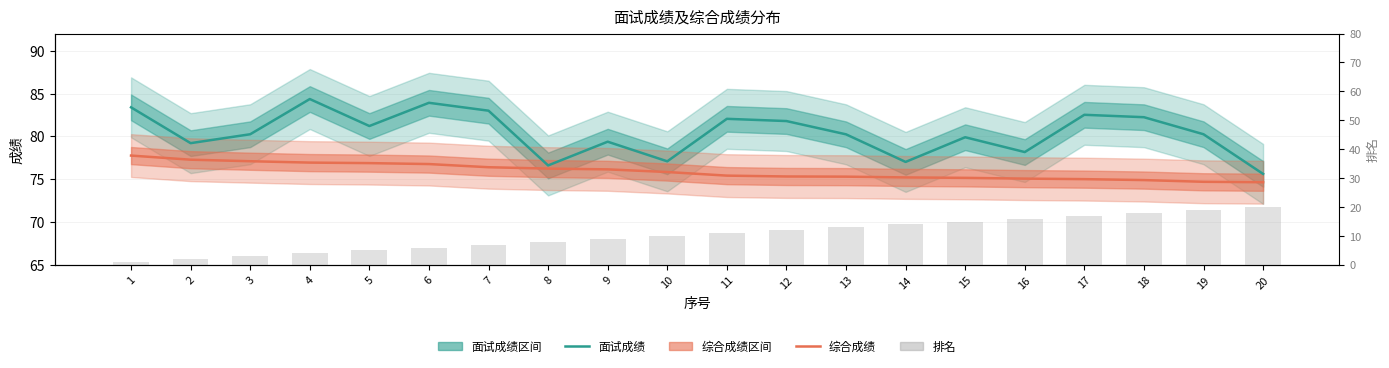

True or false: 面试成绩 has a value of 79.9 at 15.

True